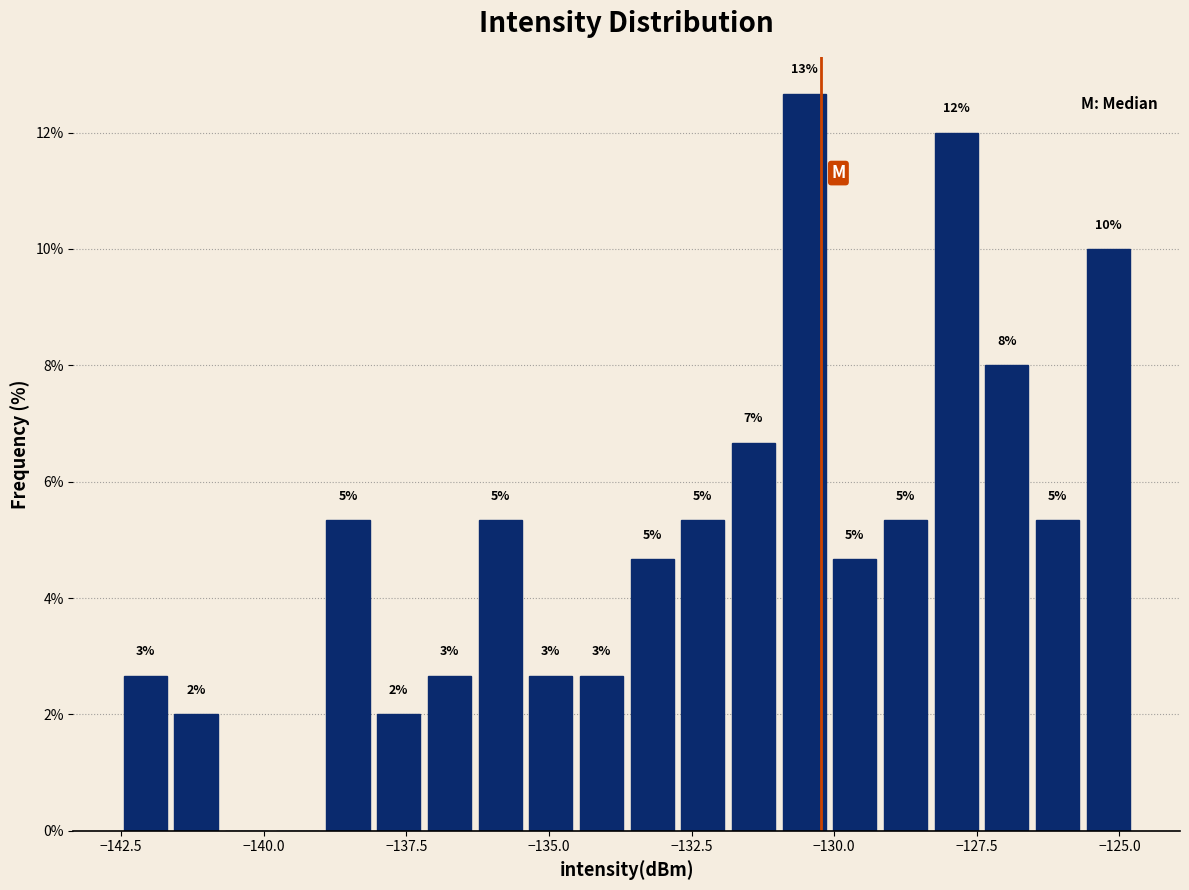

Read against the x-axis, roughly where is the centre of the tallest bar?

-130.5